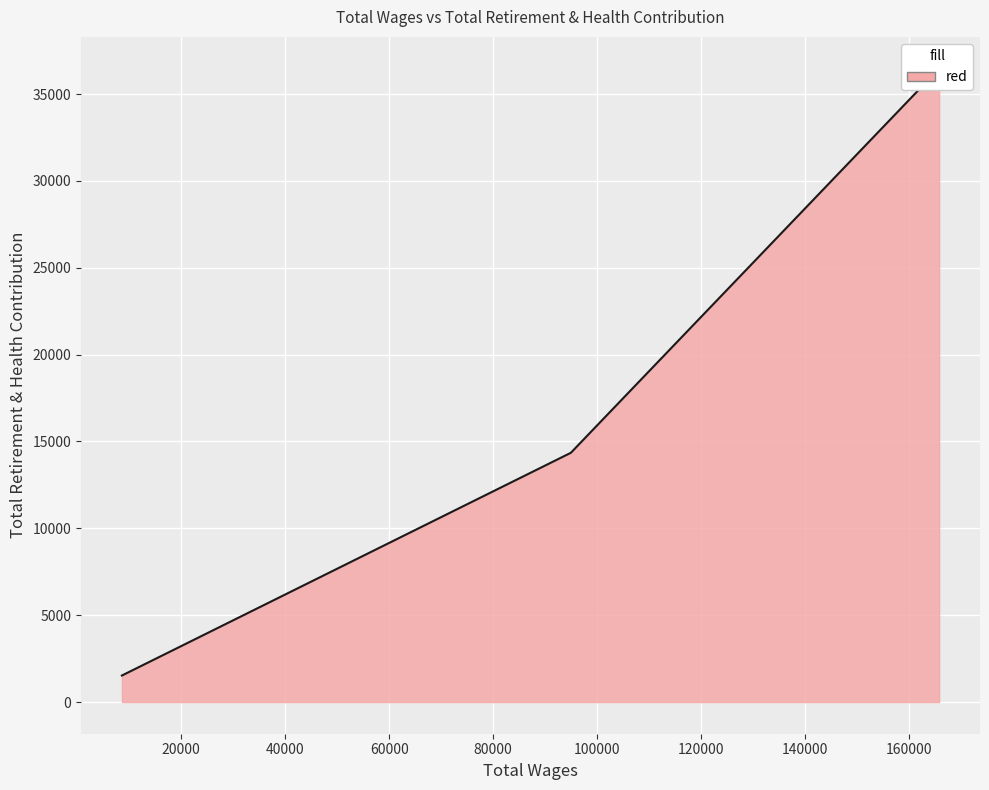

What value does the data have at 94921.0?

14349